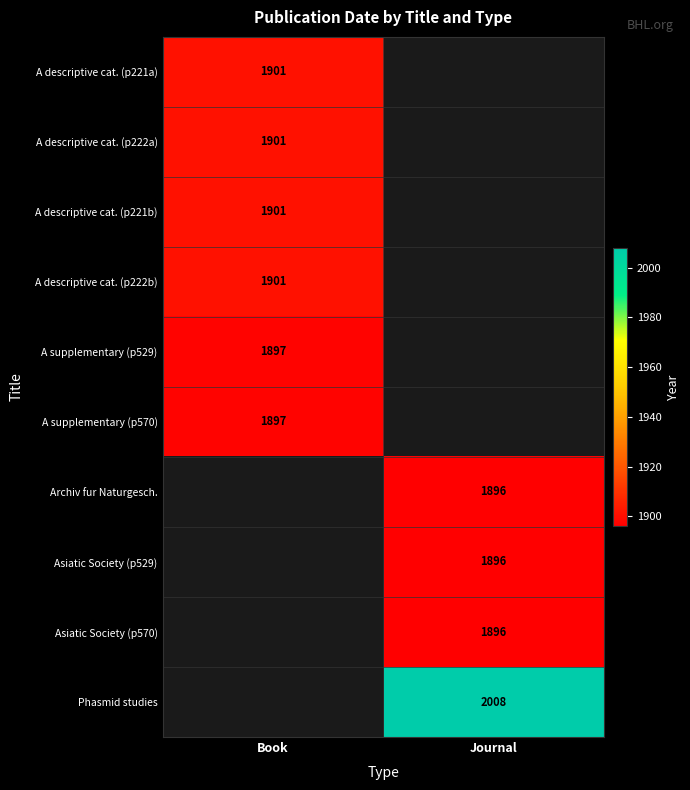

What is the smallest value displayed?

1896.0